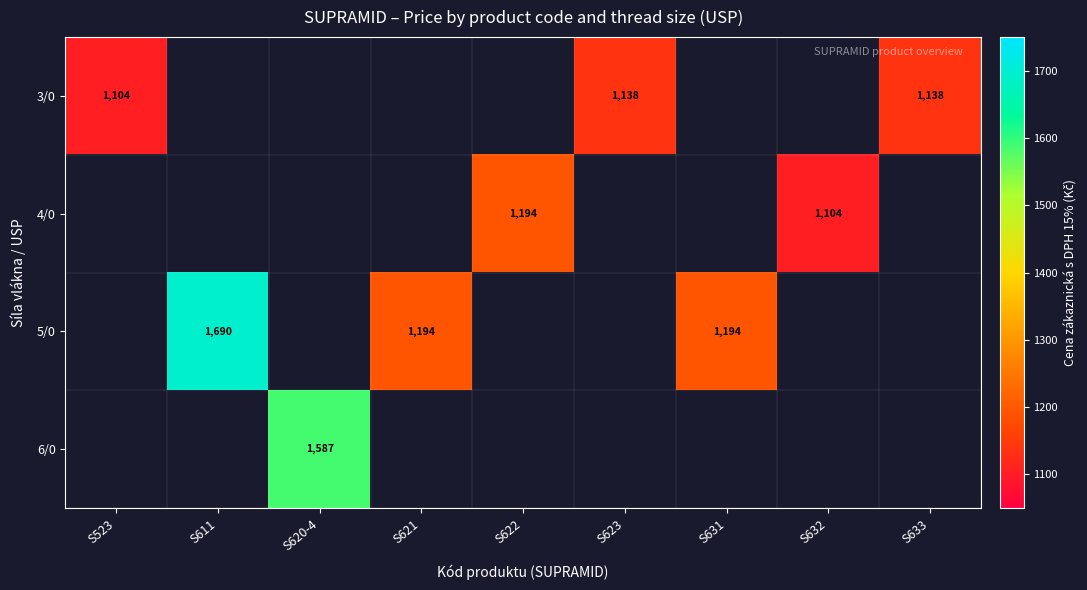

The value of 3/0 at S523 is 484. True or false?

False